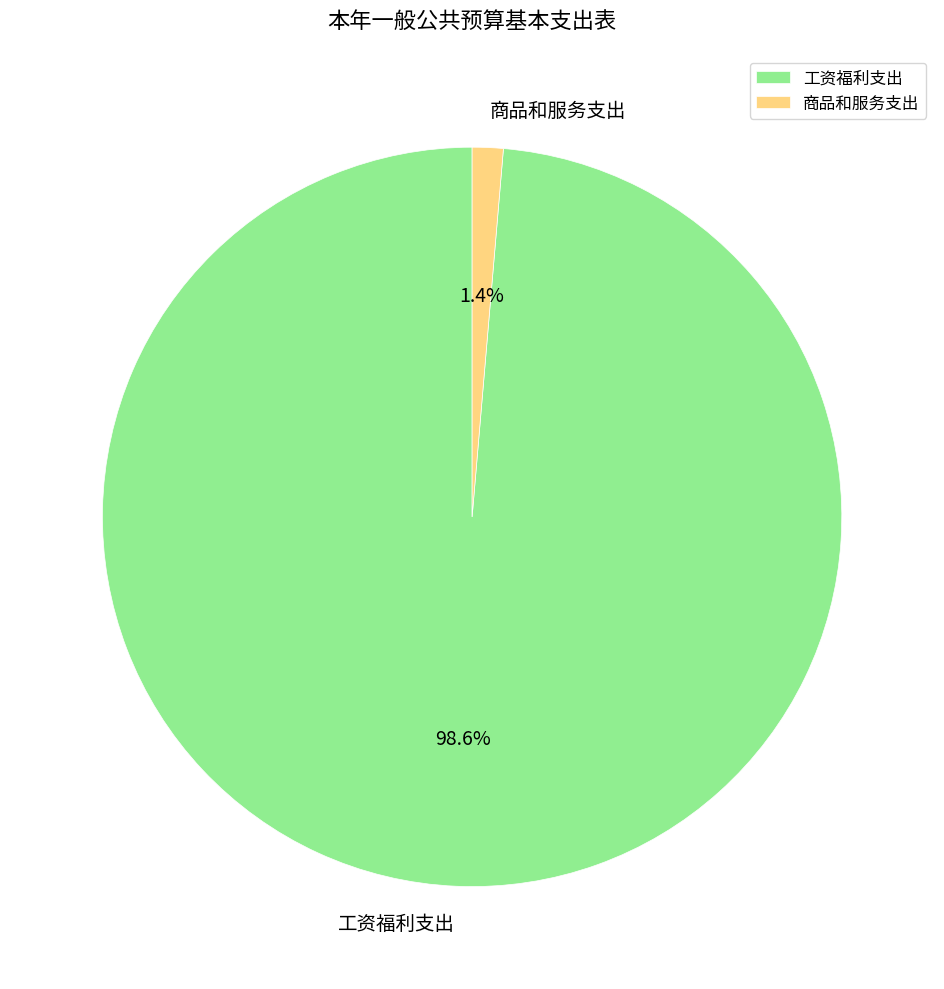

What percentage is the 商品和服务支出 slice, to the nearest percent?

1%